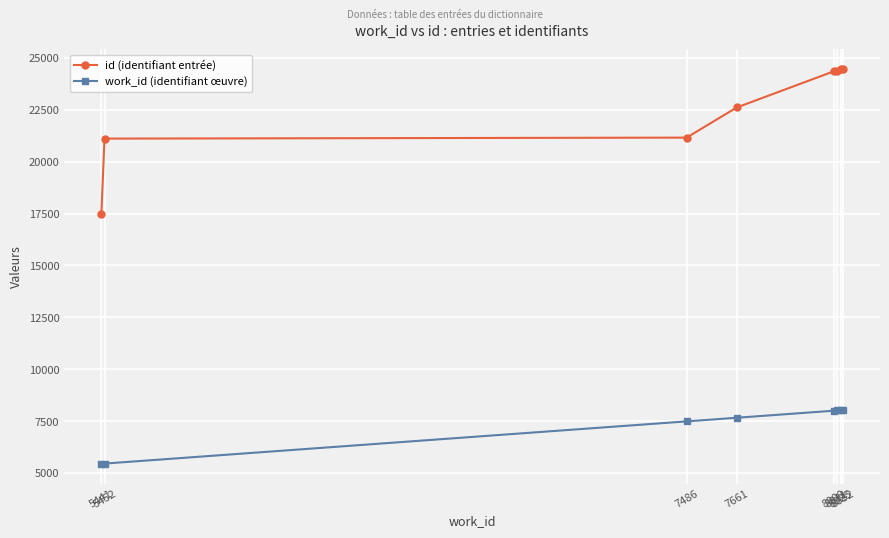

Does the chart have visible grid lines?

Yes